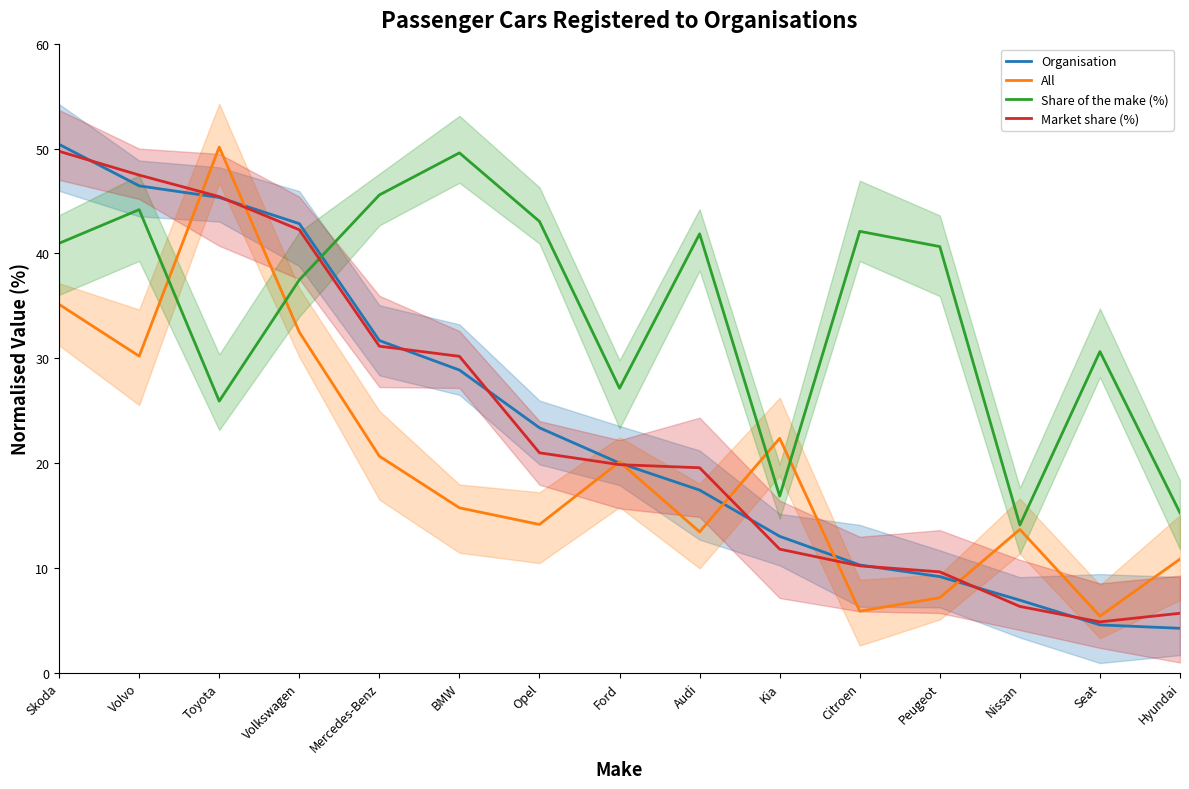

Which has a higher value, Hyundai or Peugeot?

Peugeot